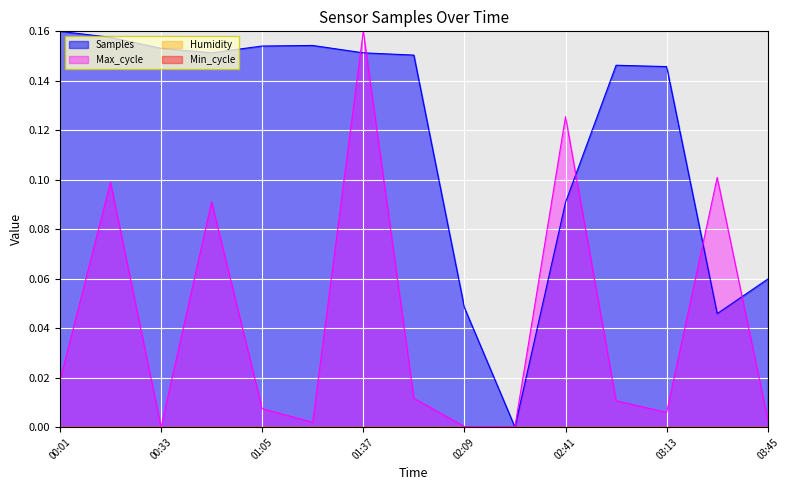

The value of Max_cycle at 00:33 is 0.0. True or false?

False